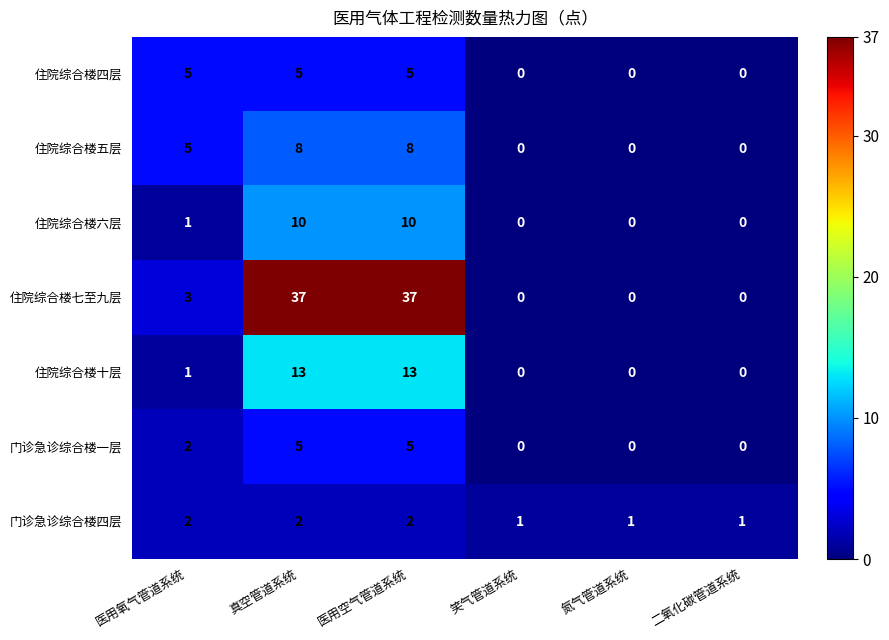

What is the highest value of the 门诊急诊综合楼一层 series?

5